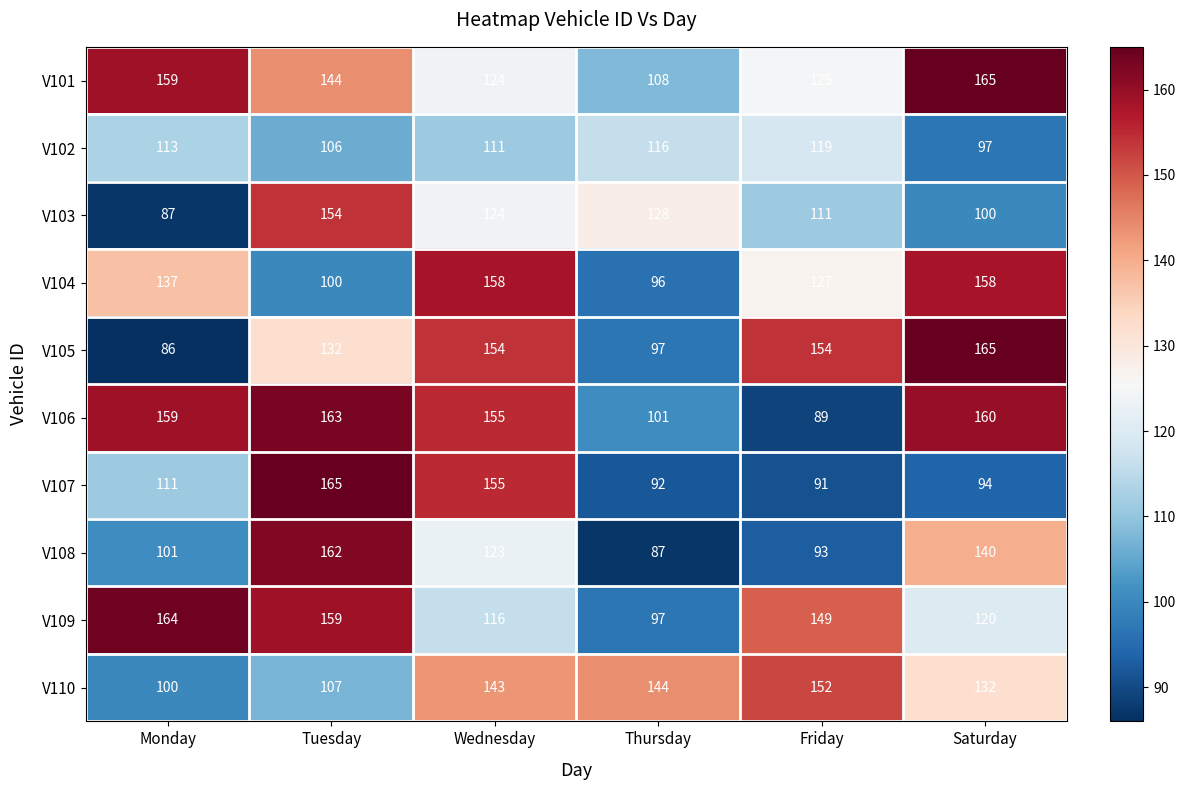

What is the greatest value displayed?

165